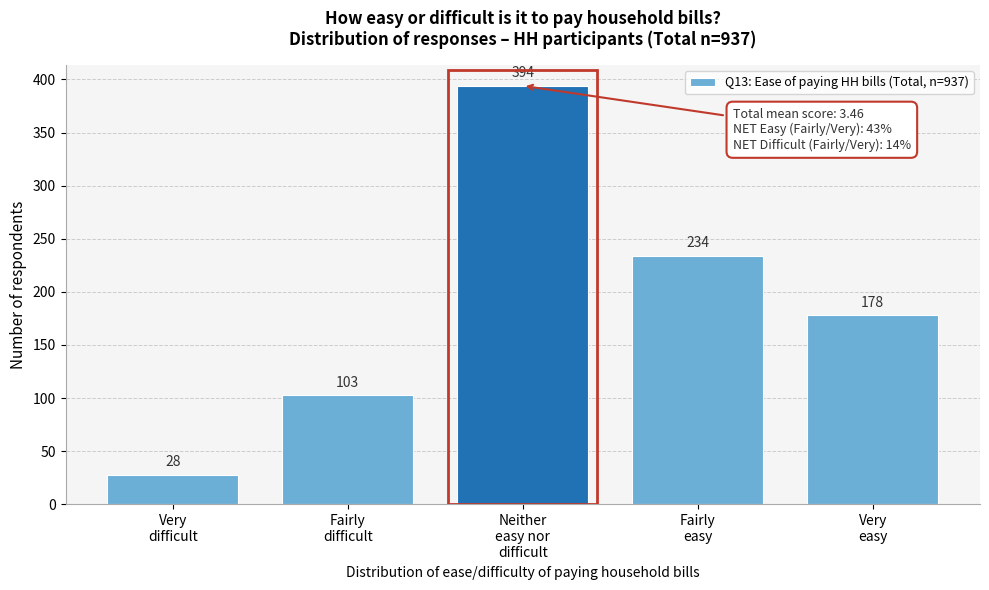

Reading left to right, what are all the values shown in this chart?

28	103	394	234	178